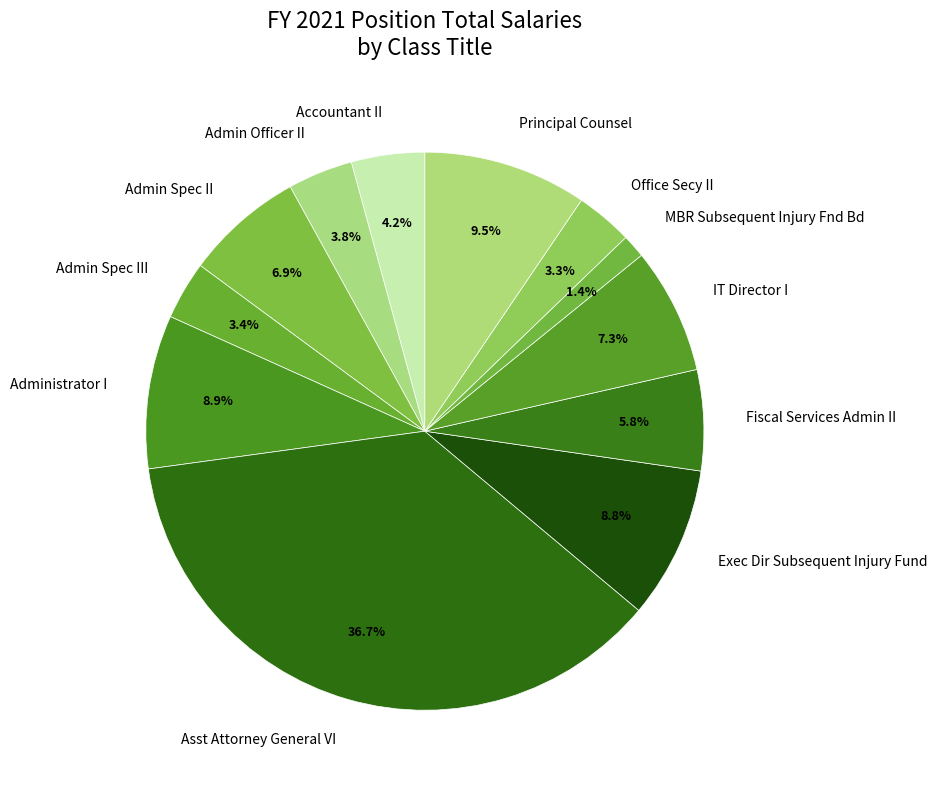

The Admin Officer II slice represents 4% of the pie. True or false?

True